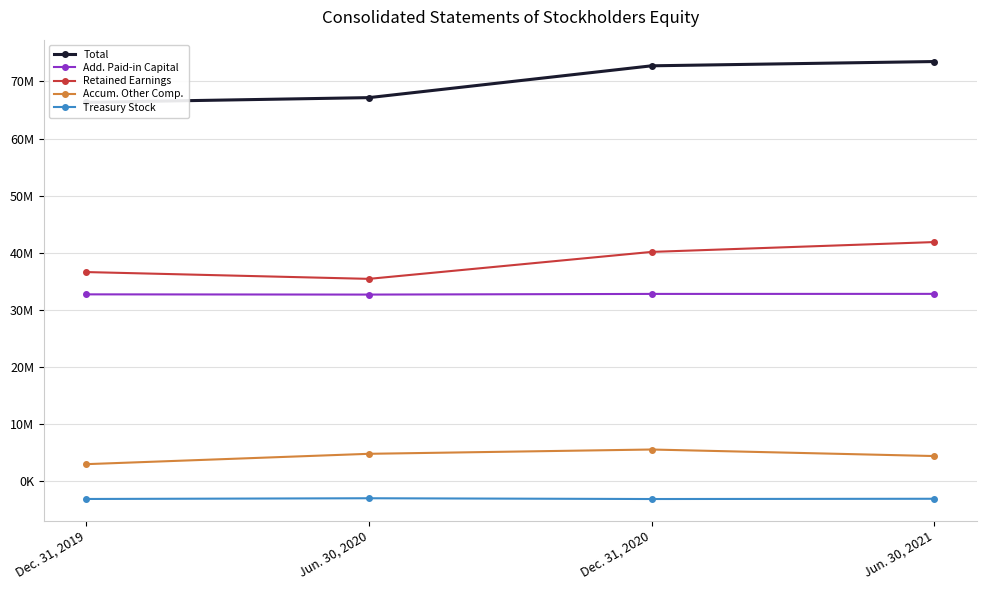

Is the value of Total at Jun. 30, 2020 greater than the value of Retained Earnings [Member] at Dec. 31, 2020?

Yes